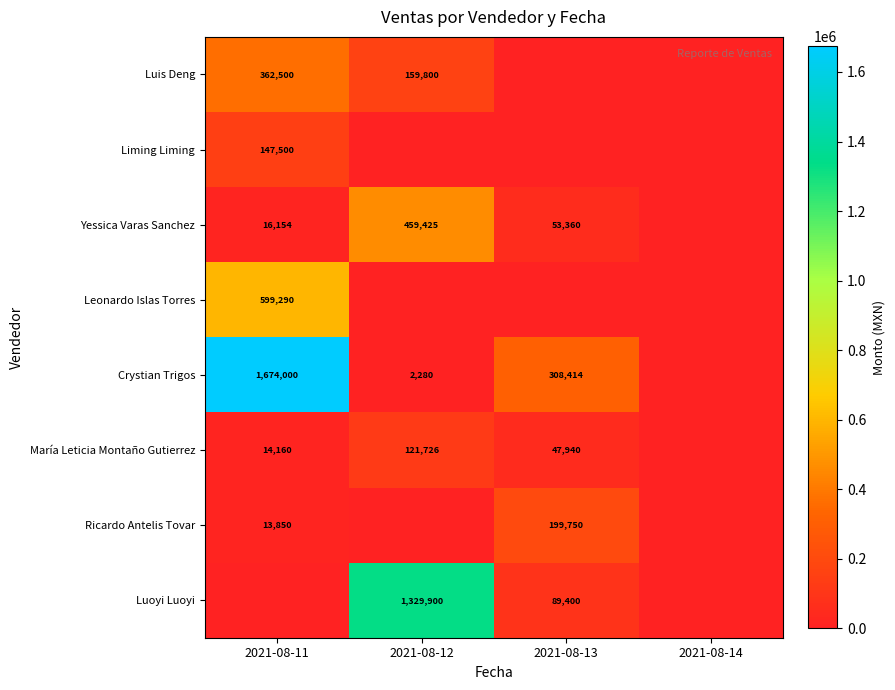

True or false: Luis Deng has a value of 362500 at 2021-08-11.

True